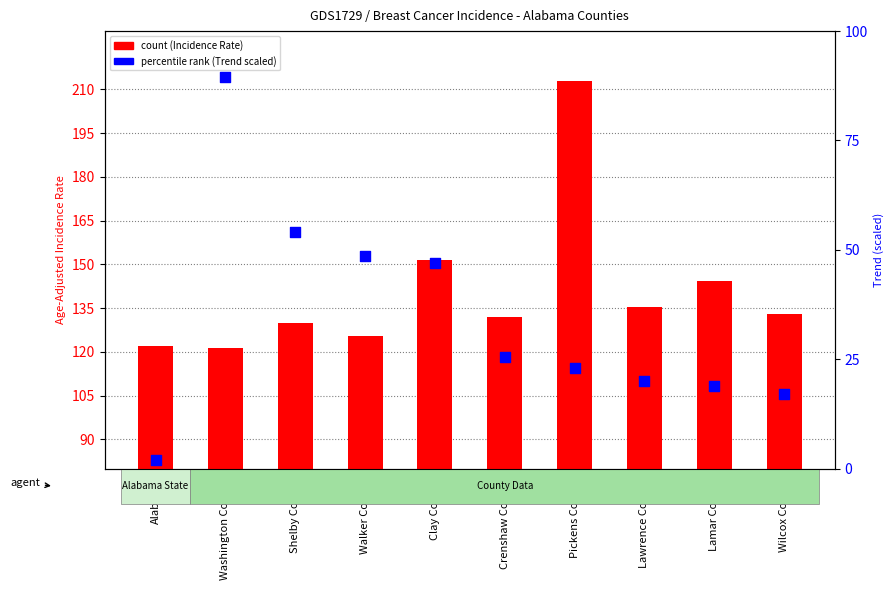

Which series reaches the maximum Y coordinate?

Age-Adjusted Incidence Rate